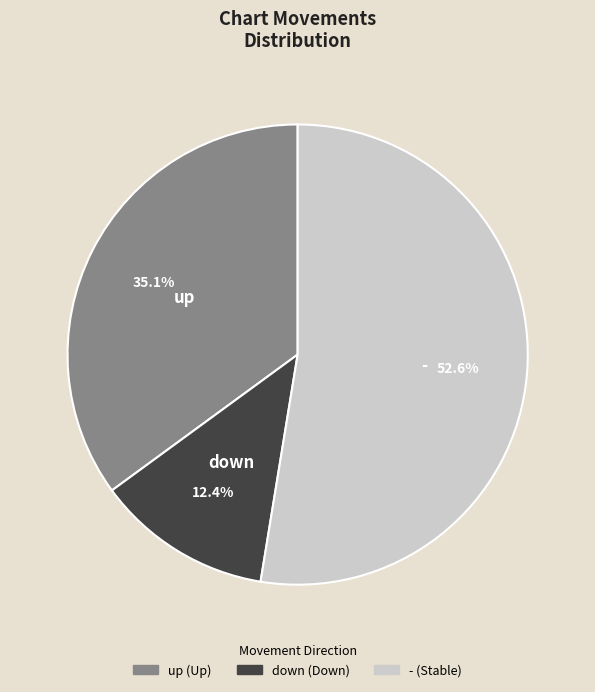

Which slice is the smallest?

down